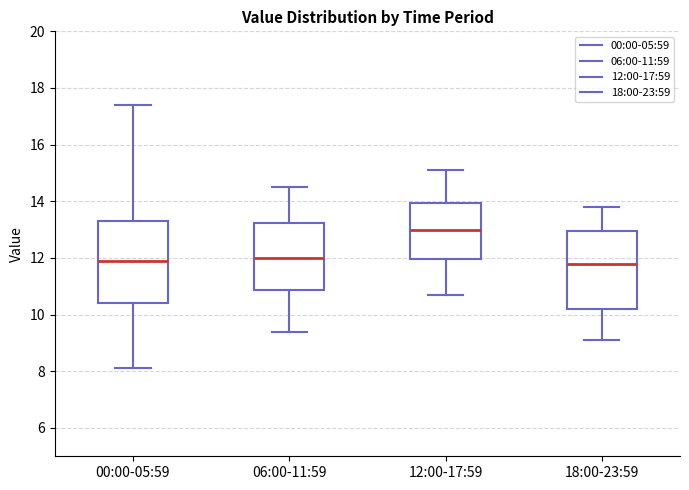

Where does the lower whisker of the box for 18:00-23:59 end on the y-axis? The values are not printed on the chart, so give them approximately, as read against the axis.

9.2